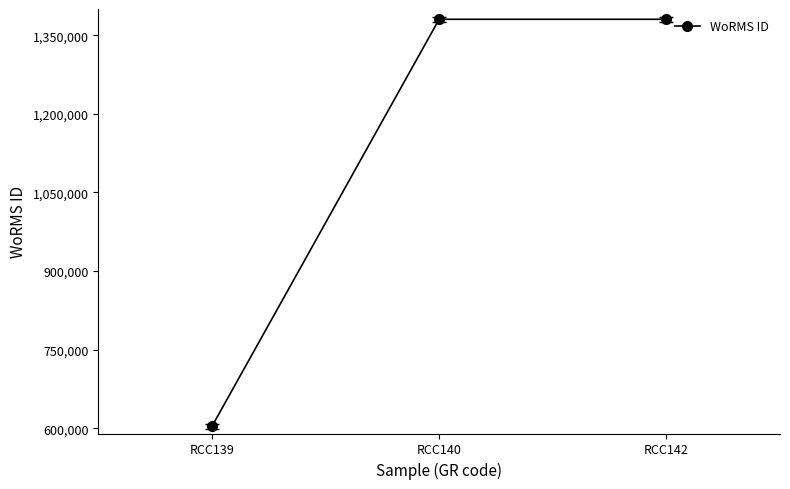

Read the value at RCC142, to the nearest 10.

1380400